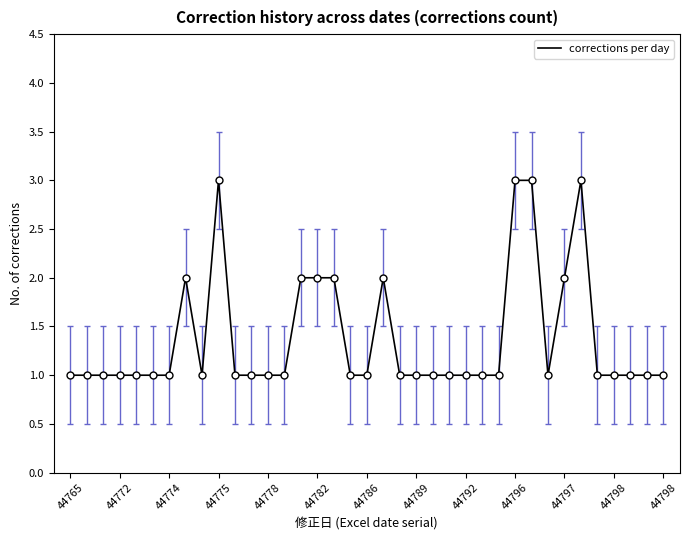

What is the difference between the second highest and second lowest values?

2